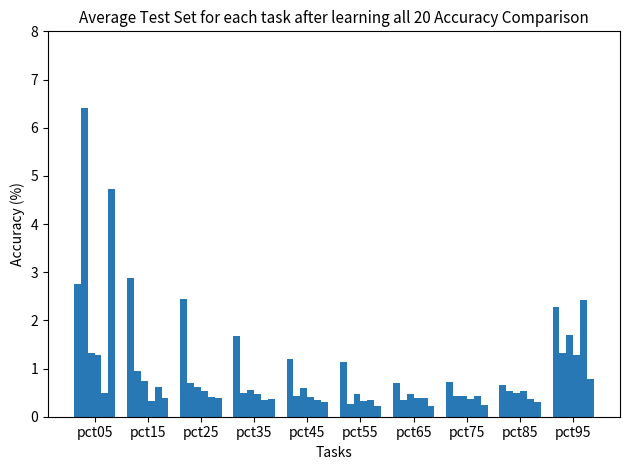

Reading left to right, transcribe all the data shown in this chart.

Jan: pct05=2.7	pct15=2.9	pct25=2.4	pct35=1.7	pct45=1.2	pct55=1.1	pct65=0.7	pct75=0.7	pct85=0.7	pct95=2.3
Feb: pct05=6.4	pct15=0.9	pct25=0.7	pct35=0.5	pct45=0.4	pct55=0.3	pct65=0.3	pct75=0.4	pct85=0.5	pct95=1.3
Mar: pct05=1.3	pct15=0.8	pct25=0.6	pct35=0.5	pct45=0.6	pct55=0.5	pct65=0.5	pct75=0.4	pct85=0.5	pct95=1.7
Apr: pct05=1.3	pct15=0.3	pct25=0.5	pct35=0.5	pct45=0.4	pct55=0.3	pct65=0.4	pct75=0.4	pct85=0.5	pct95=1.3
May: pct05=0.5	pct15=0.6	pct25=0.4	pct35=0.3	pct45=0.3	pct55=0.3	pct65=0.4	pct75=0.4	pct85=0.4	pct95=2.4
Jun: pct05=4.7	pct15=0.4	pct25=0.4	pct35=0.4	pct45=0.3	pct55=0.2	pct65=0.2	pct75=0.2	pct85=0.3	pct95=0.8